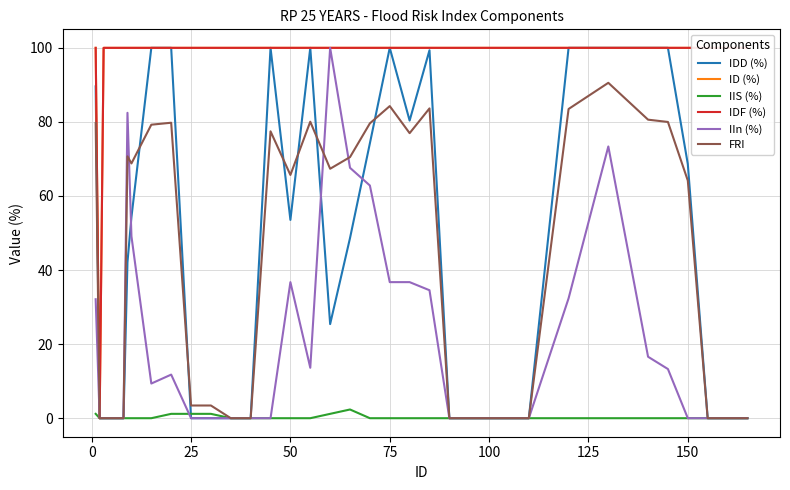

True or false: IIS (%) and IDF (%) intersect in this chart.

False